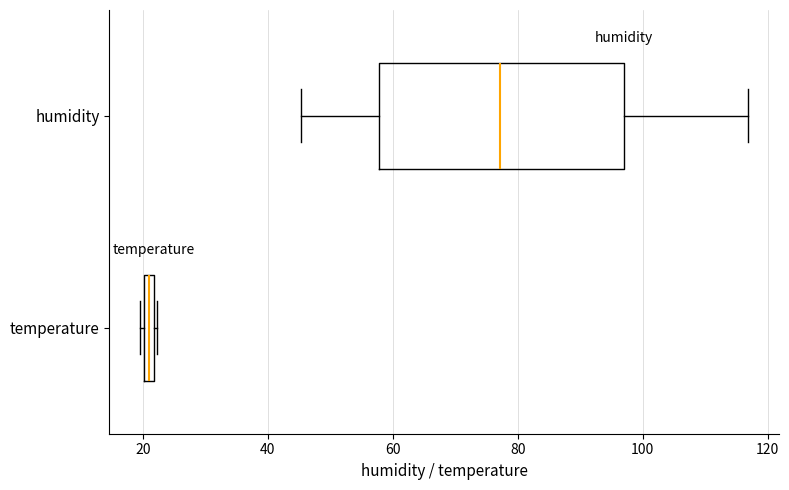

Which box's median line is the furthest to the left?

temperature